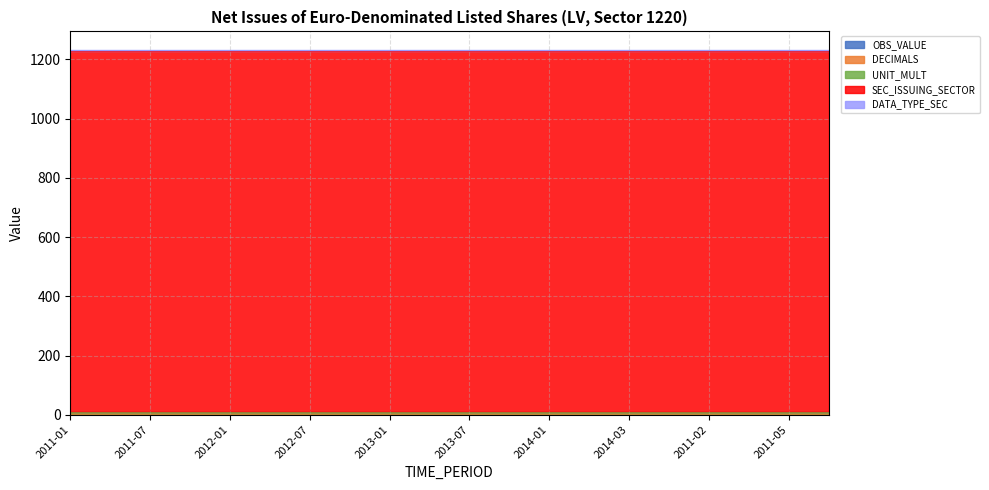

What are all the series names shown in the legend?

OBS_VALUE, DECIMALS, UNIT_MULT, SEC_ISSUING_SECTOR, DATA_TYPE_SEC